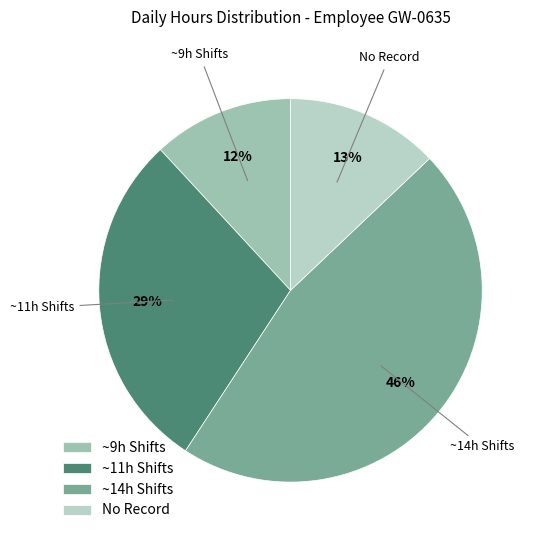

True or false: ~9h Shifts accounts for 12% of the total.

True